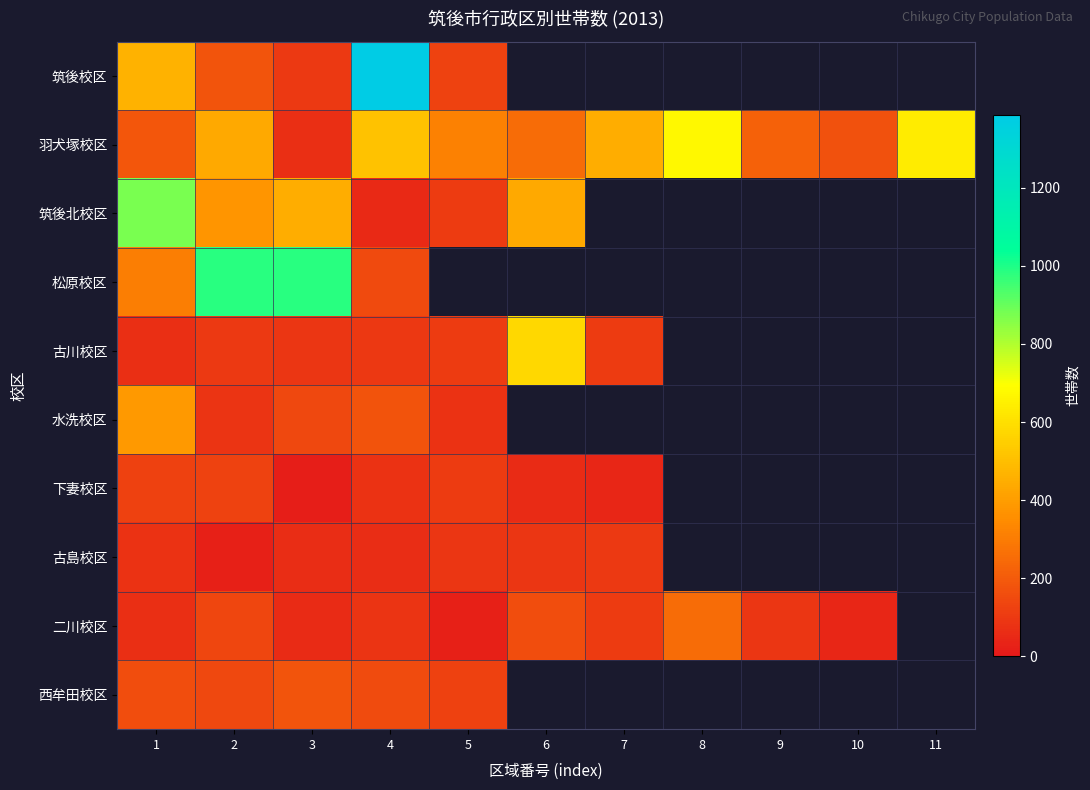

What is the smallest value displayed?

19.0